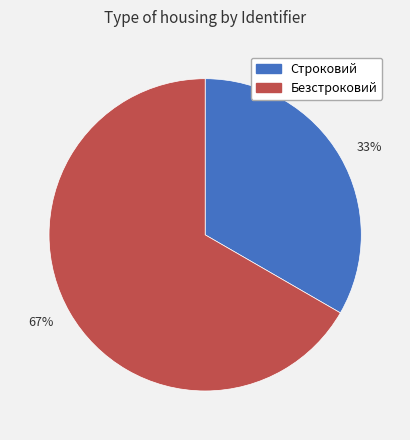

What percentage is the Безстроковий slice, to the nearest percent?

67%